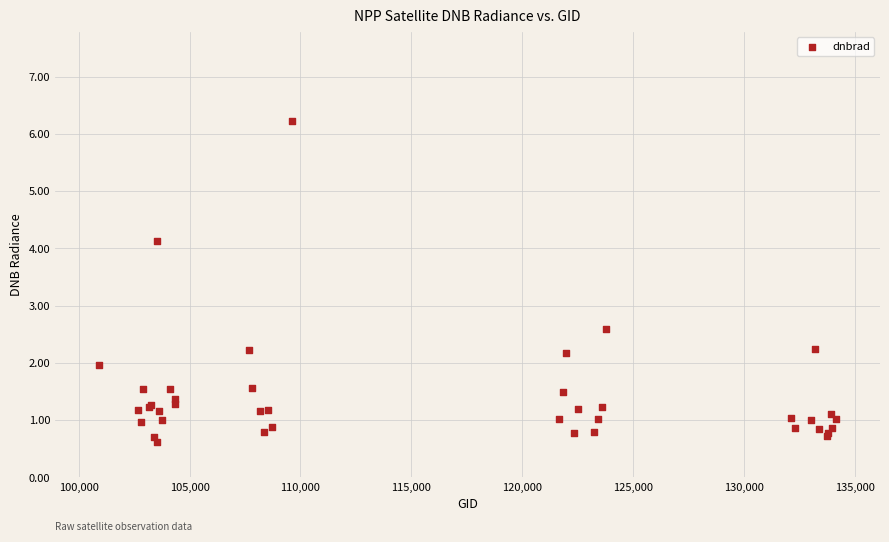

What Y value in the scatter plot is closest to 3?

2.6